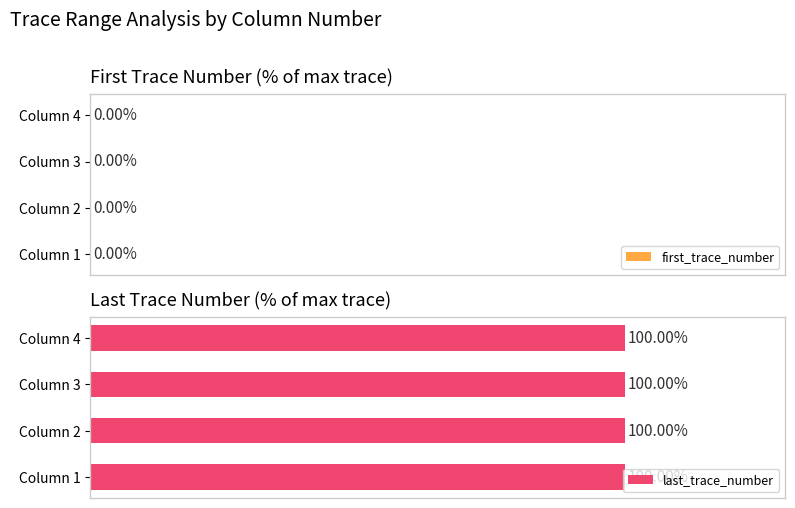

Where is last_trace_number nearest to the value 82500?

Column 1